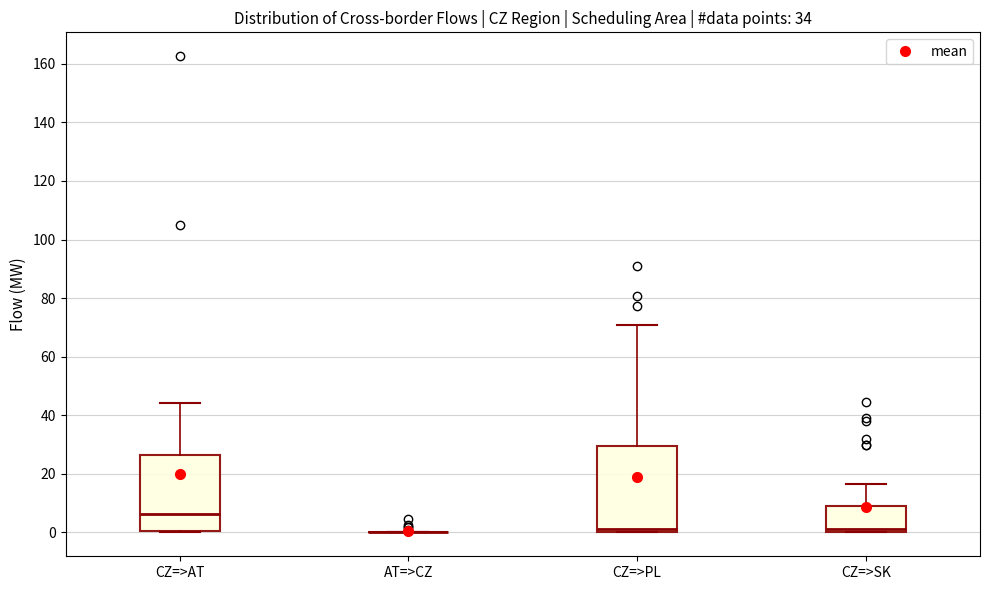

Where is the upper edge of the box for CZ=>PL on the y-axis? The values are not printed on the chart, so give them approximately, as read against the axis.

30